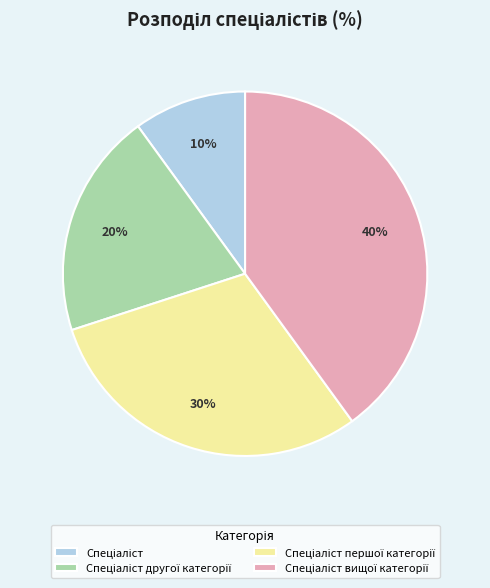

To the nearest percent, what is the difference between the largest and smallest slice percentages?

30%